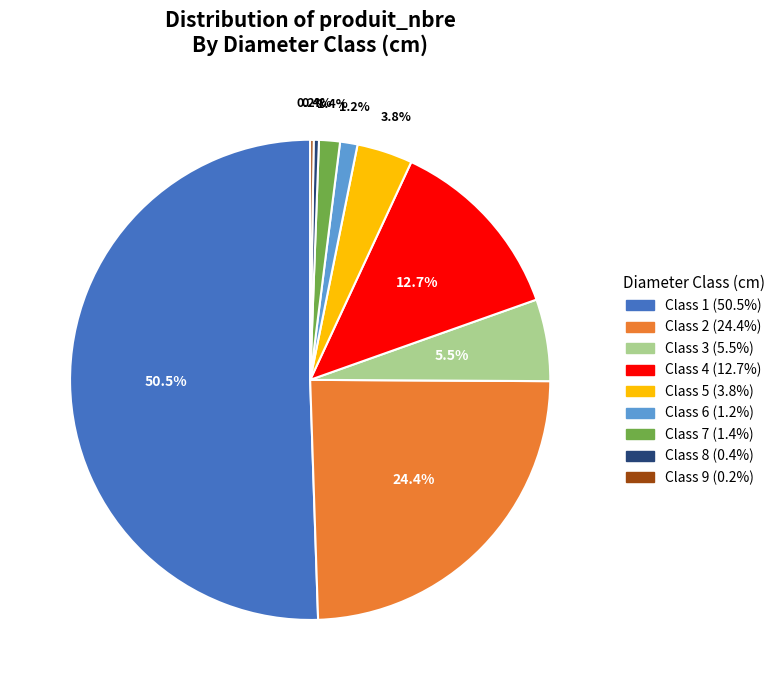

Rank the categories by value from highest to lowest.

1, 2, 4, 3, 5, 7, 6, 8, 9